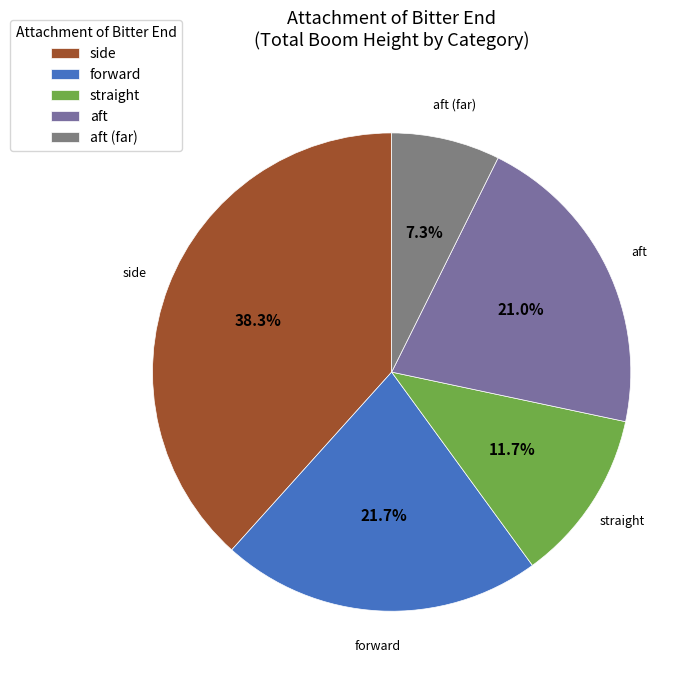

Is there any slice that represents more than half of the pie?

No